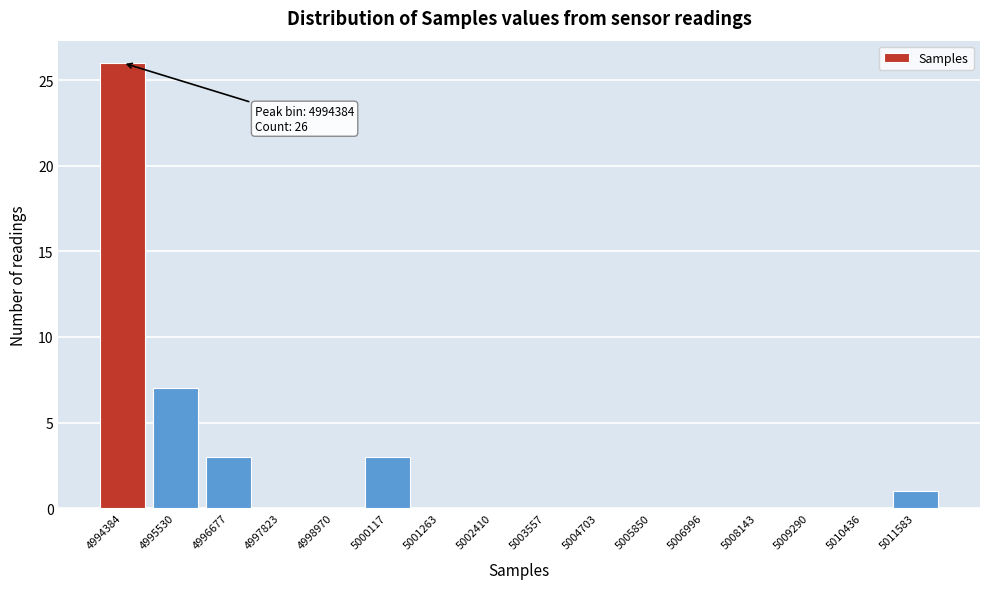

Reading left to right, transcribe all the data shown in this chart.

4994384=26	4995530=7	4996677=3	4997823=0	4998970=0	5000117=3	5001263=0	5002410=0	5003557=0	5004703=0	5005850=0	5006996=0	5008143=0	5009290=0	5010436=0	5011583=1